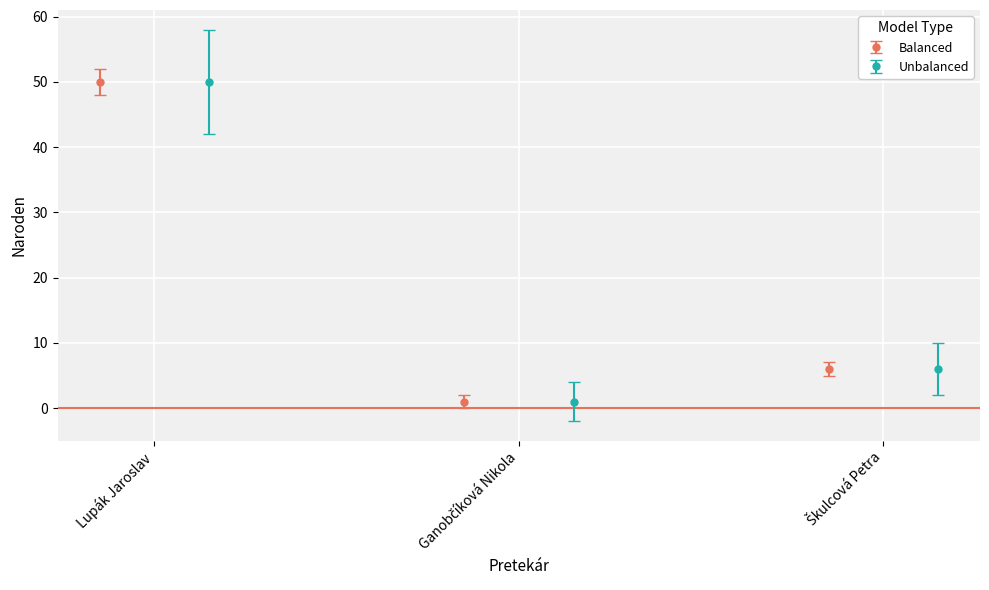

How many series are shown in this chart?

2